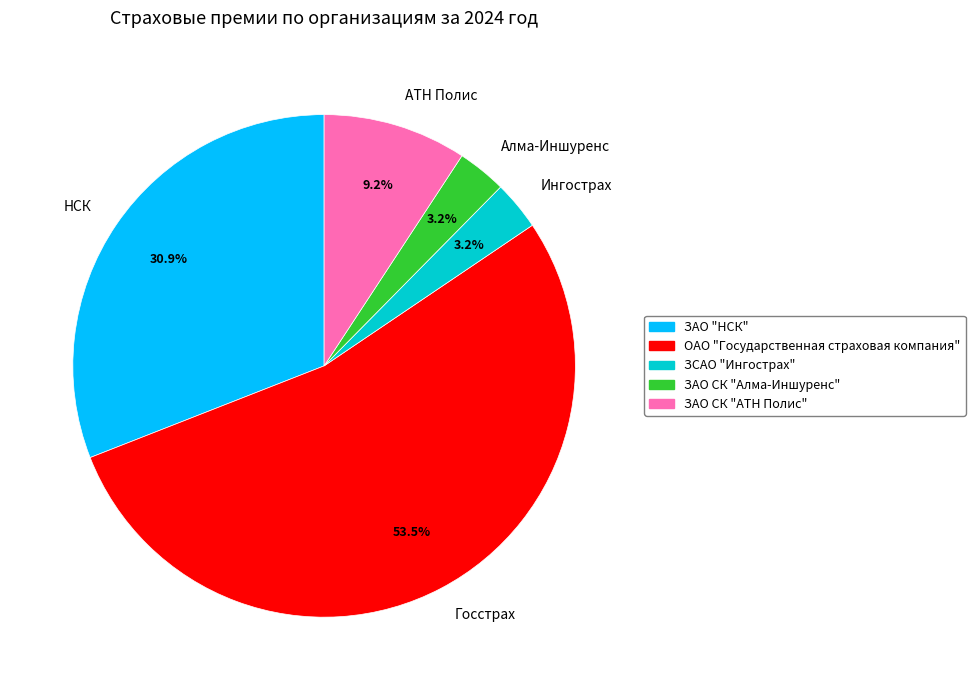

Is there a majority slice in this chart?

Yes